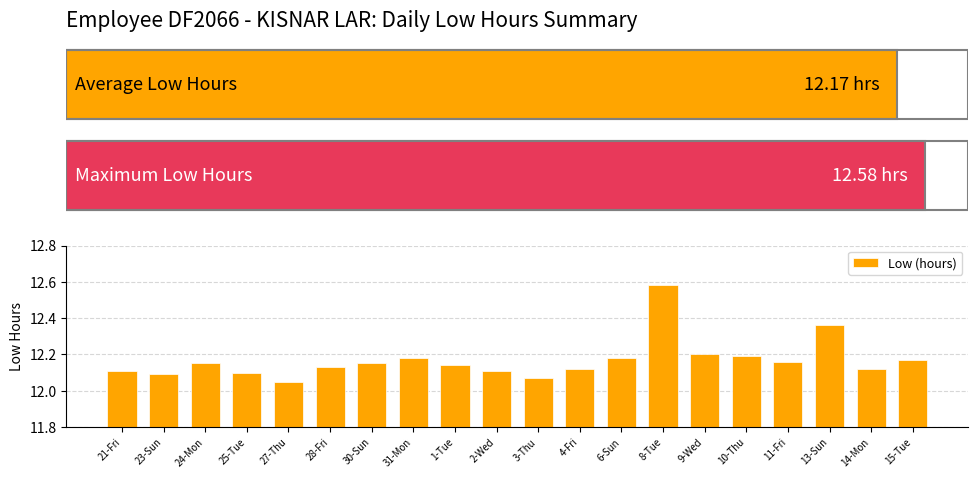

What is the sum of the values at 23-Sun and 15-Tue?

24.3